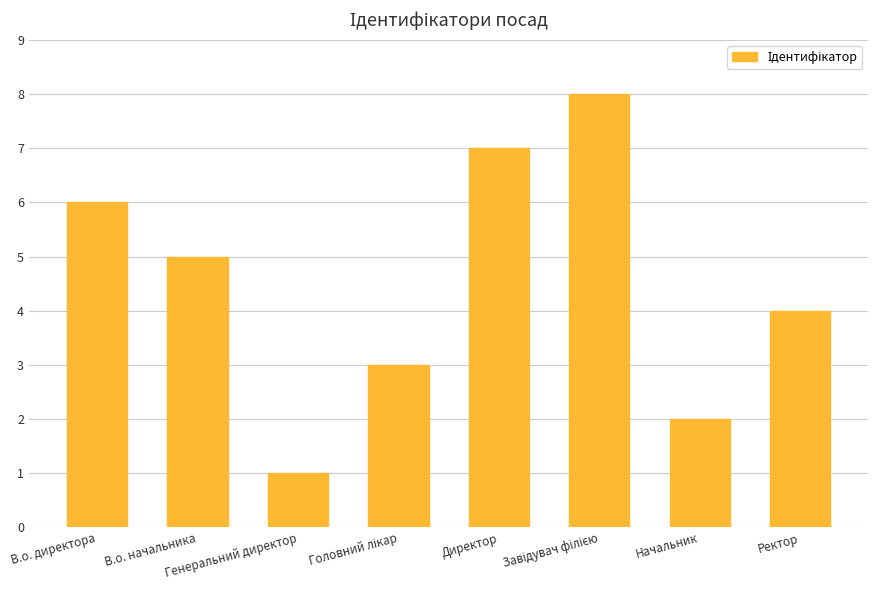

What is the sum of all values?

36